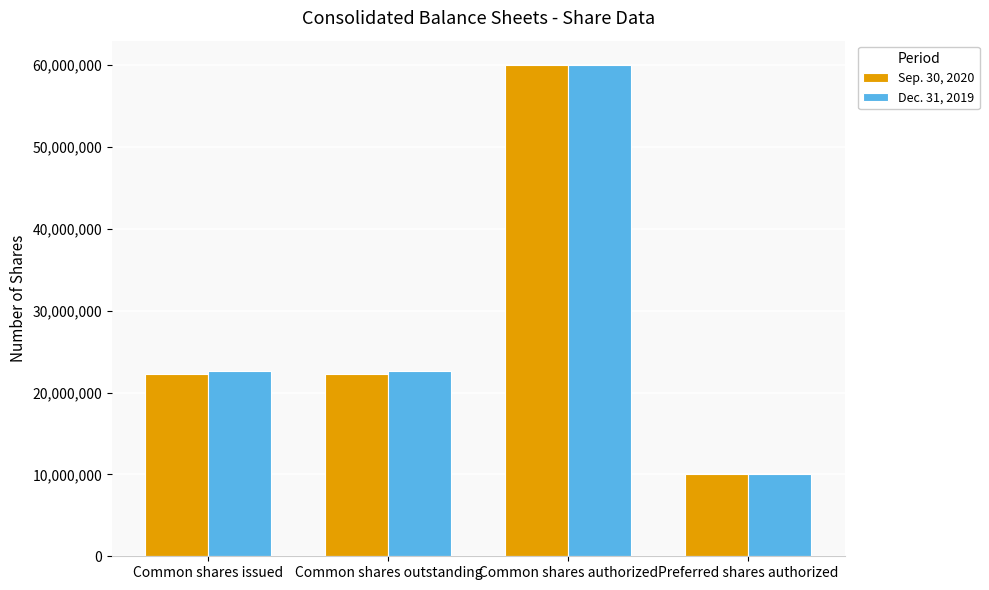

List the series in order of their overall mean, lowest first.

Sep. 30, 2020, Dec. 31, 2019